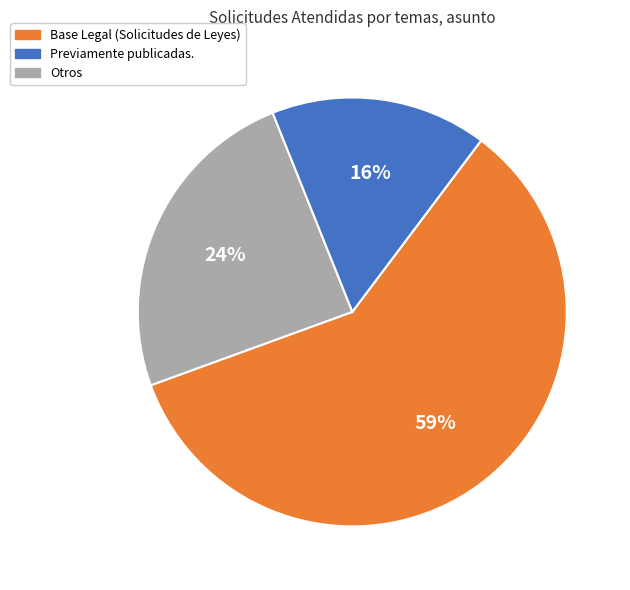

To the nearest percent, what is the average slice percentage?

33%